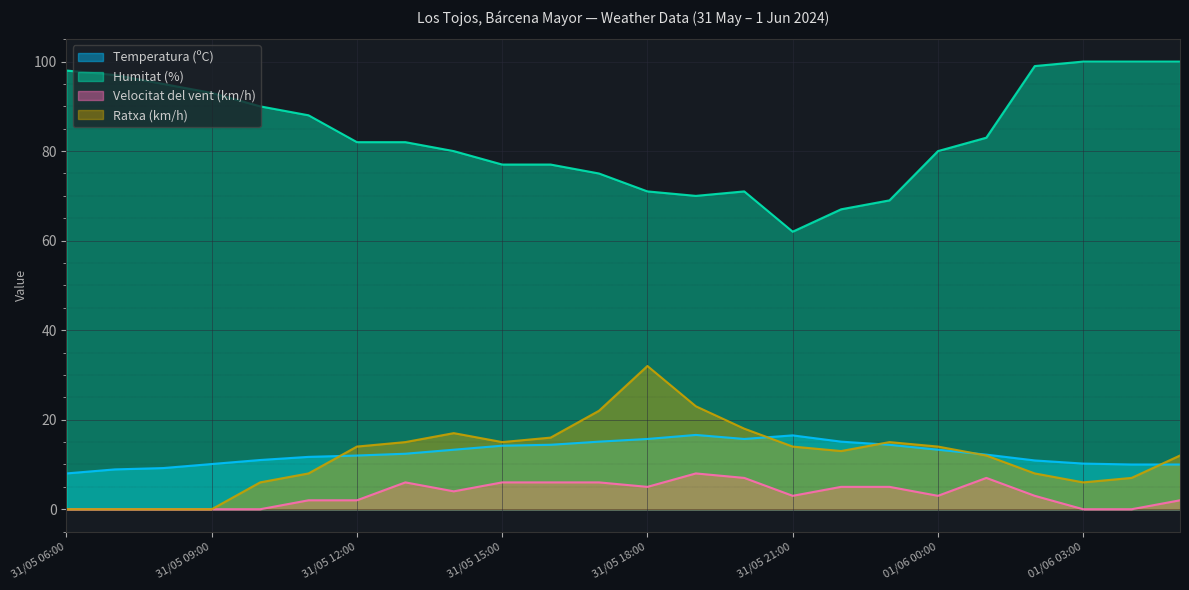

True or false: Velocitat del vent (km/h) and Humitat (%) cross at least once.

False